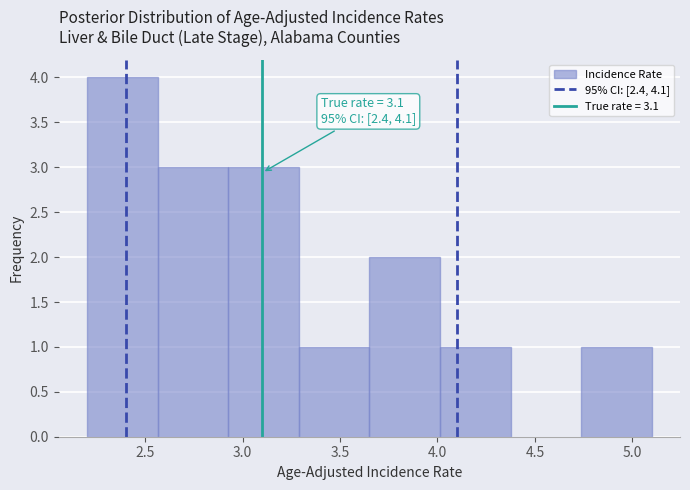

Which range on the x-axis has the tallest bar?

2.20 to 2.55